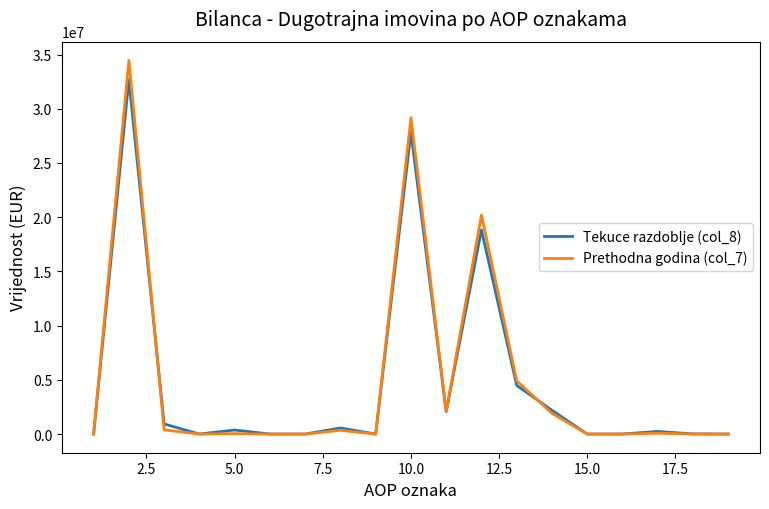

Does the chart display data point markers on the line(s)?

No